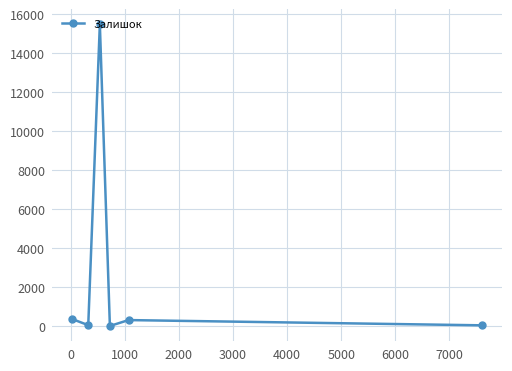

What is the sum of all values?

16281